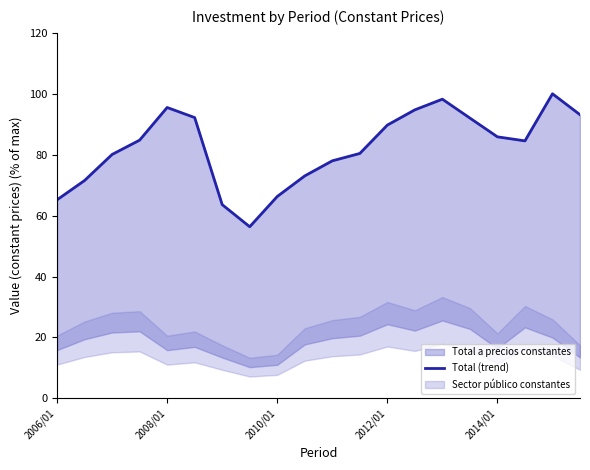

What is the greatest value displayed?

100.0